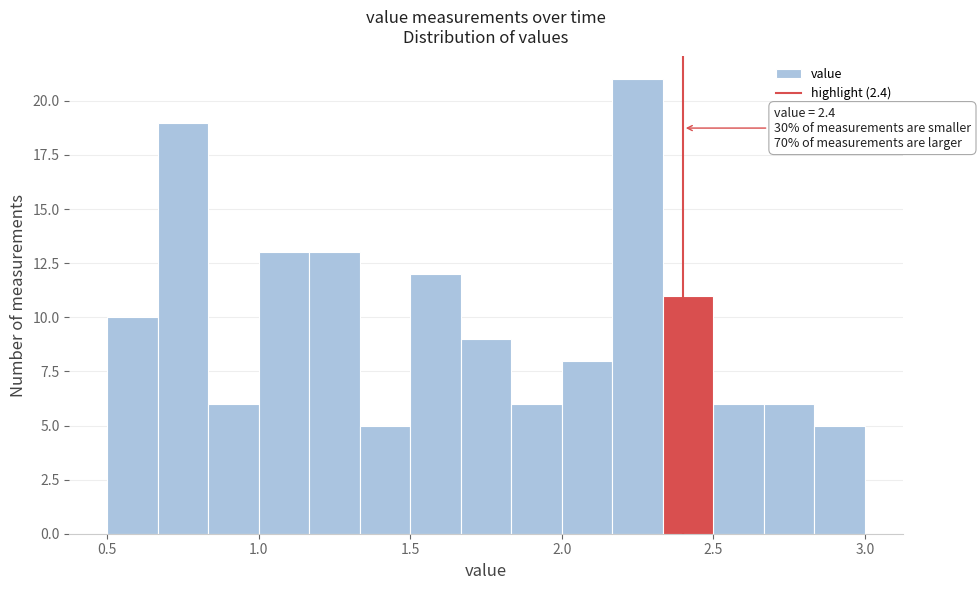

Around what value on the x-axis is the tallest bar? Give the approximate position of its centre, as read against the axis.

2.25